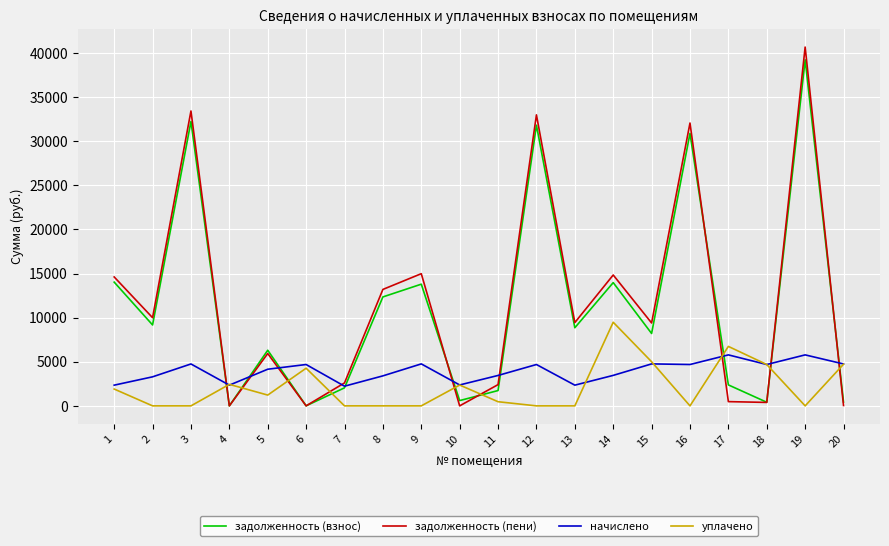

True or false: уплачено and задолженность (взнос) intersect in this chart.

True